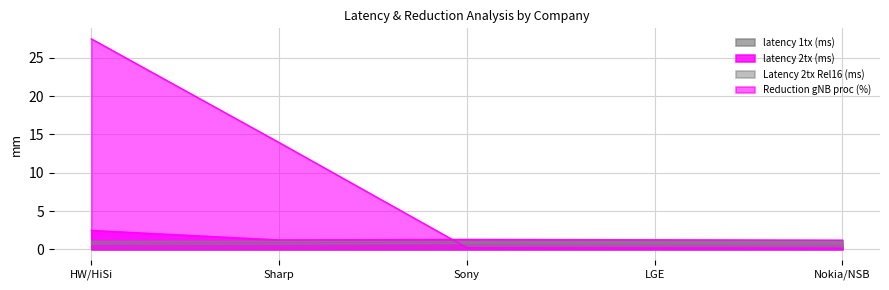

What is the value of the latency 2tx (ms) point at the 4th from the left?

1.2